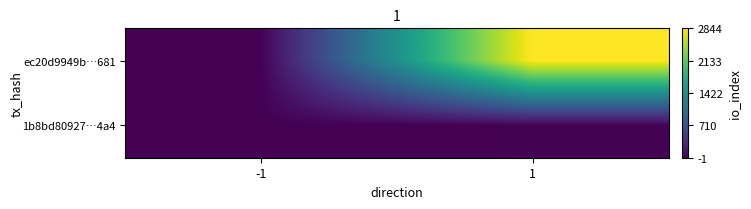

Reading left to right, transcribe all the data shown in this chart.

ec20d9949b…681: -1=-1	1=2844
1b8bd80927…4a4: -1=1	1=11